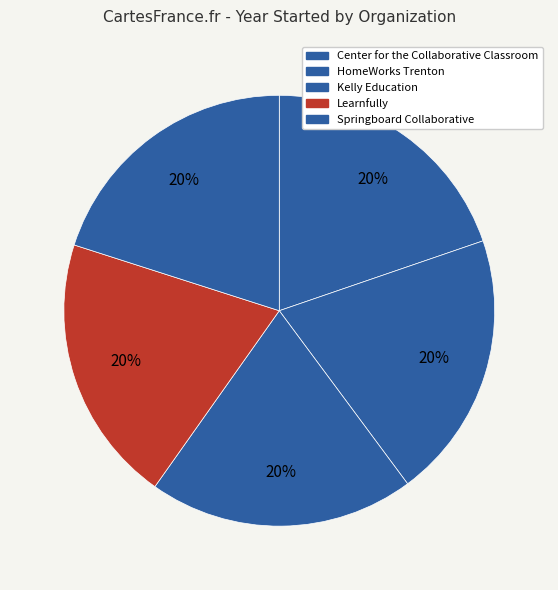

How many segments does this pie chart have?

5